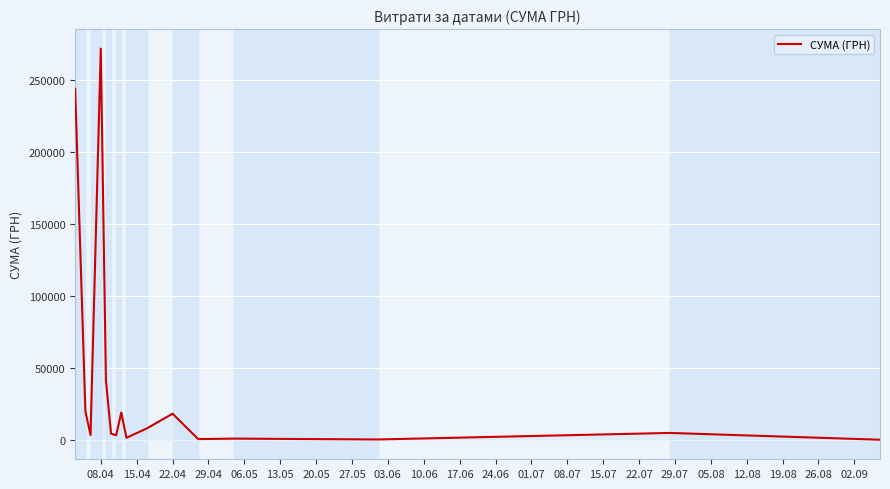

Is this an area chart (filled region under the line)?

Yes